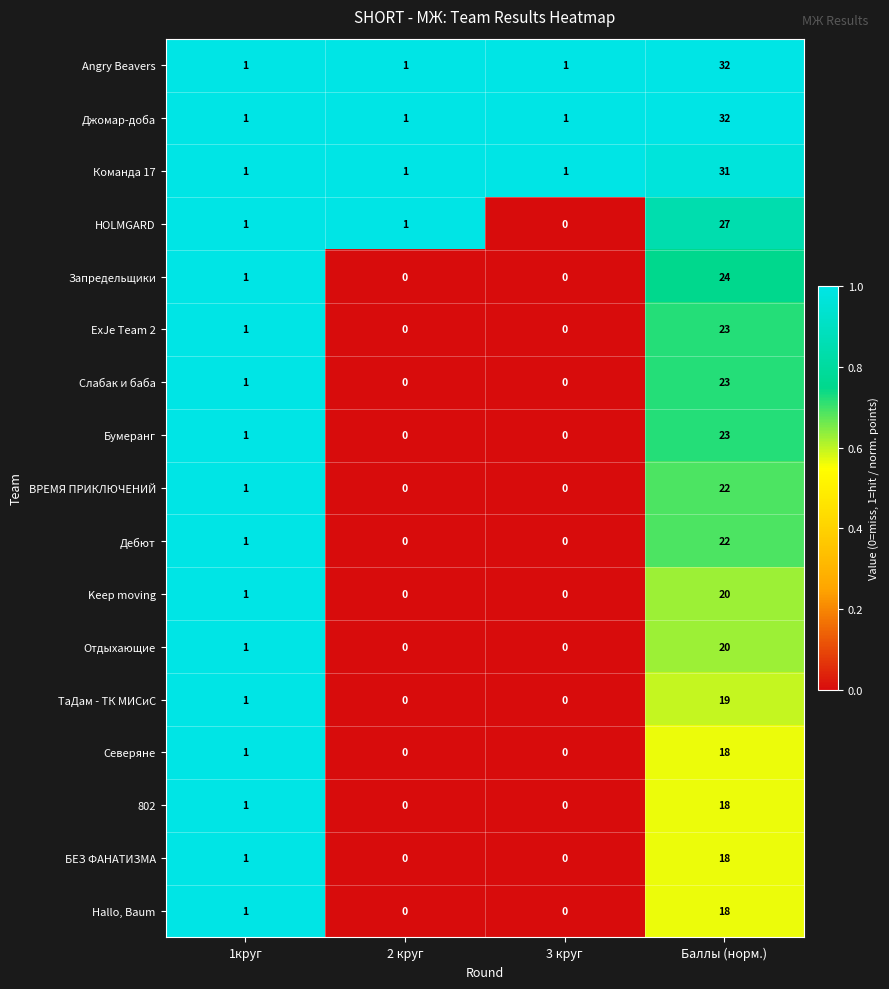

How many data points in Слабак и баба are less than 1?

2